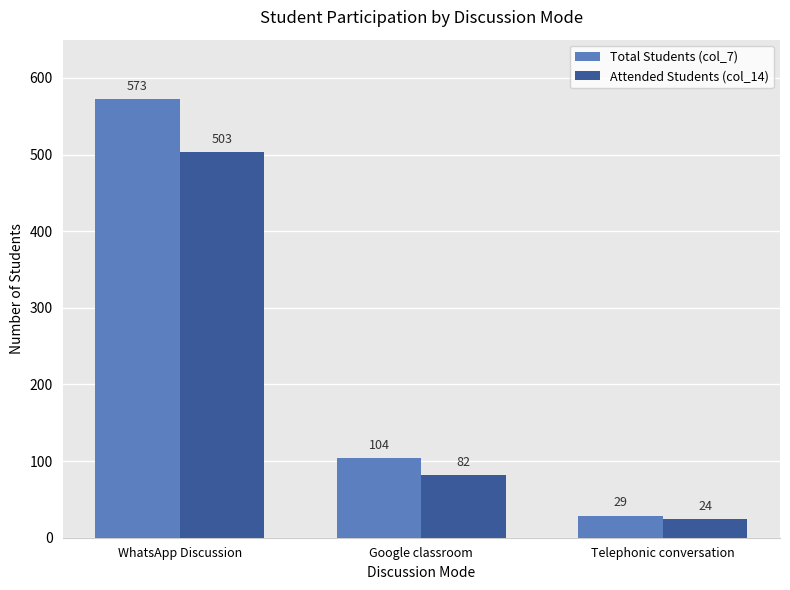

Which series has the largest total across all categories?

Total Students (col_7)